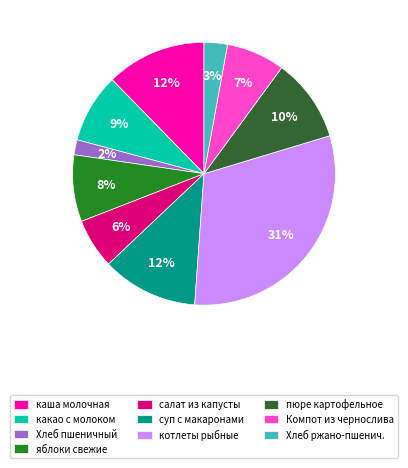

The салат из капусты slice represents 6% of the pie. True or false?

True